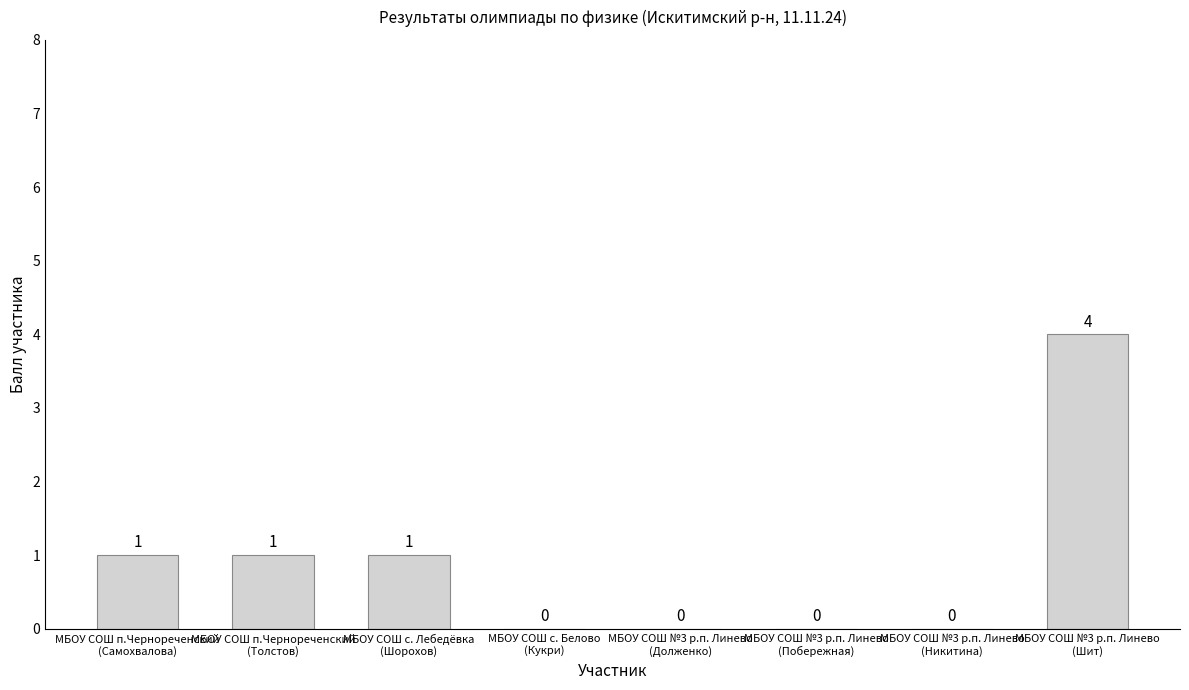

What is the maximum value shown in the chart?

4